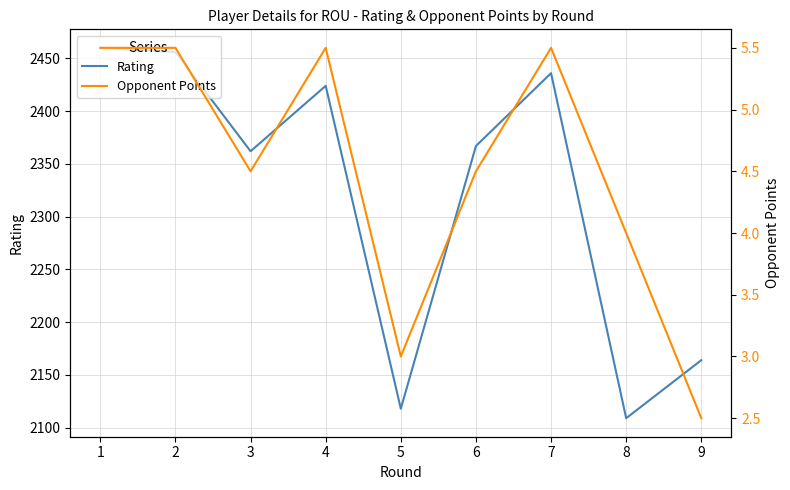

What is the greatest value displayed?

2460.0